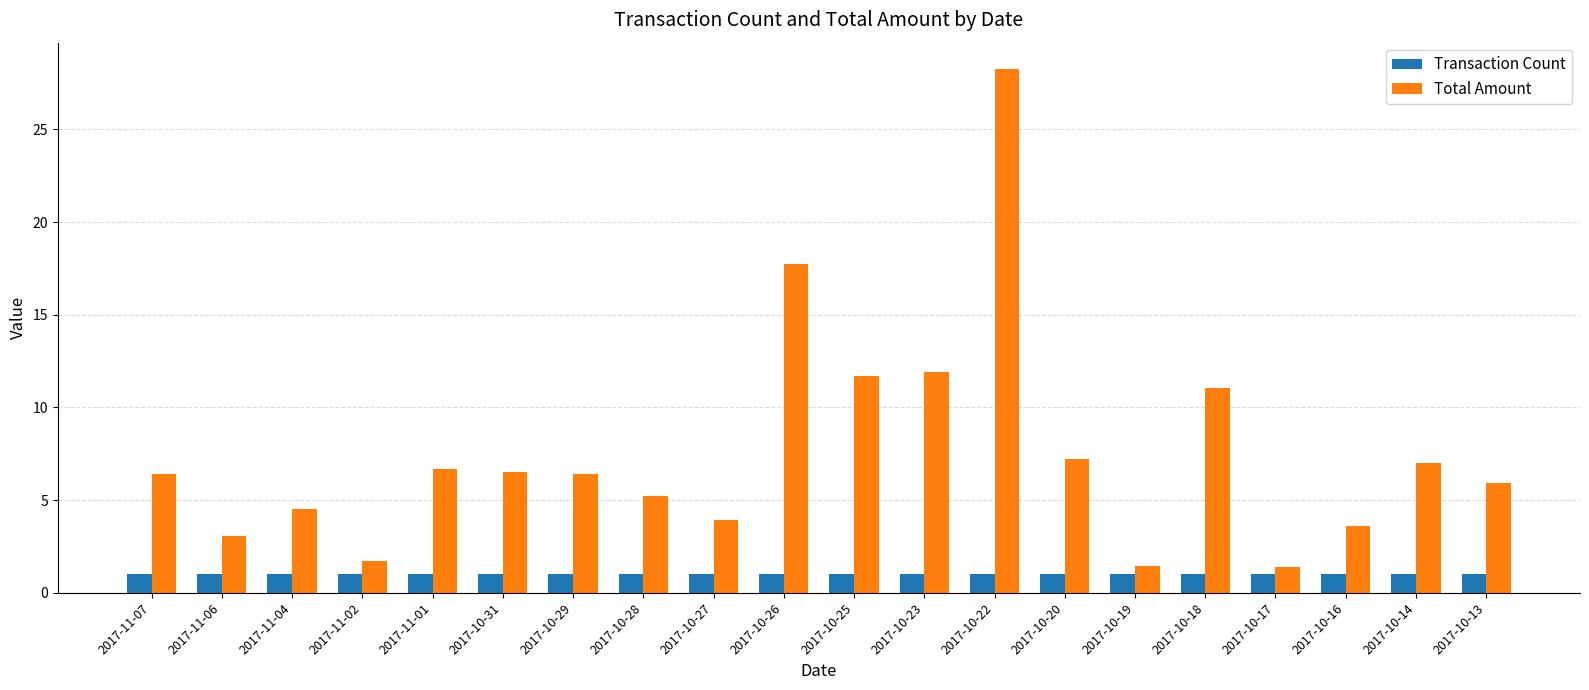

What is the sum of all Transaction Count values?

20.0